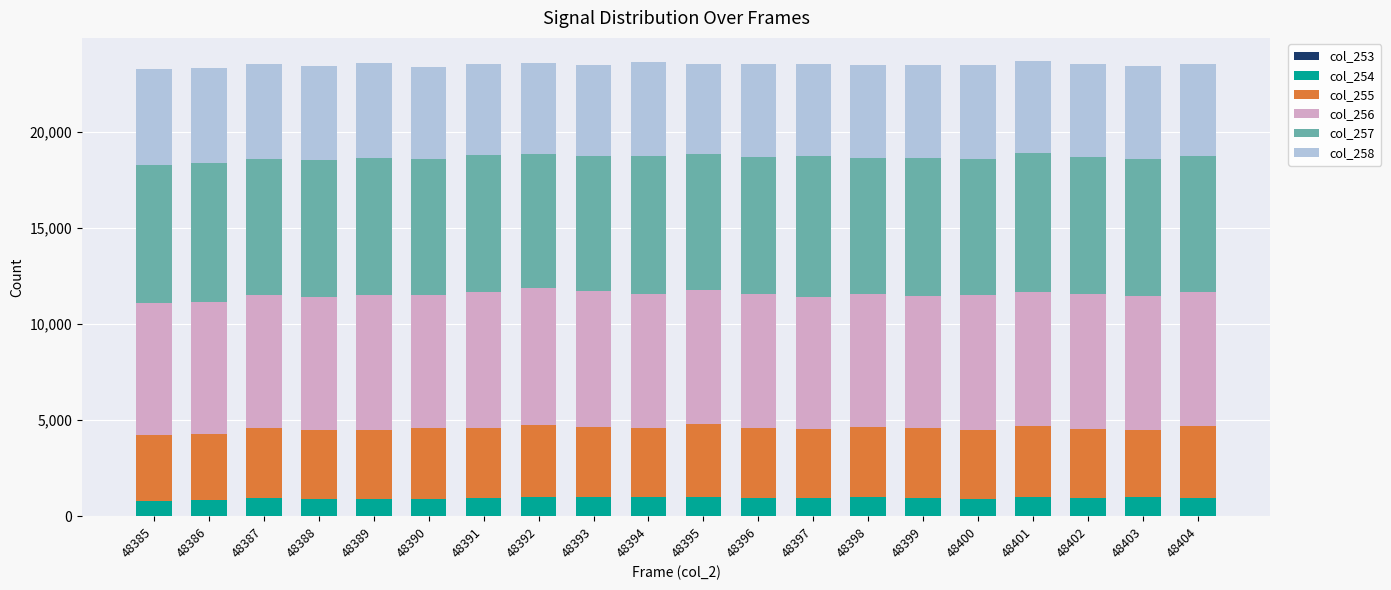

What is the sum of the col_258 values at 48389 and 48404?

9726